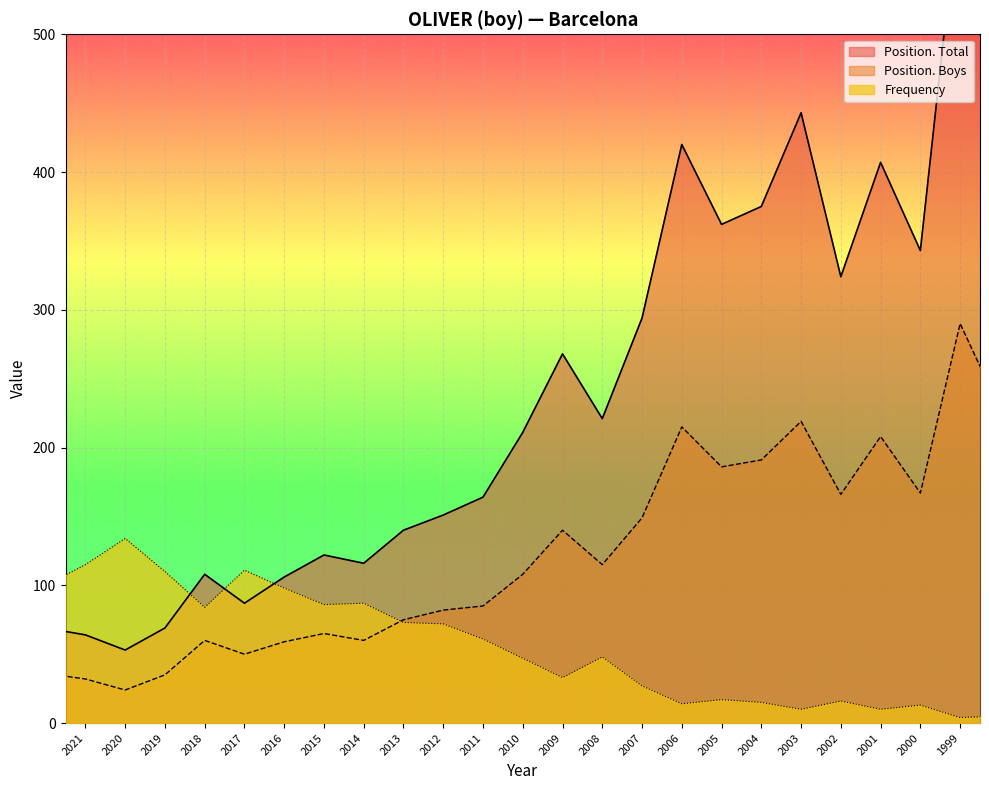

What is the difference between the maximum and minimum values in the Position. Total series?

554